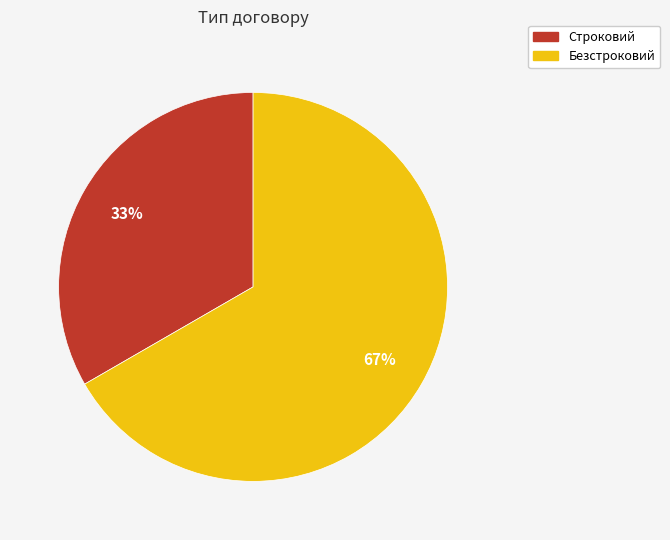

Which slice represents more than half of the pie?

Безстроковий